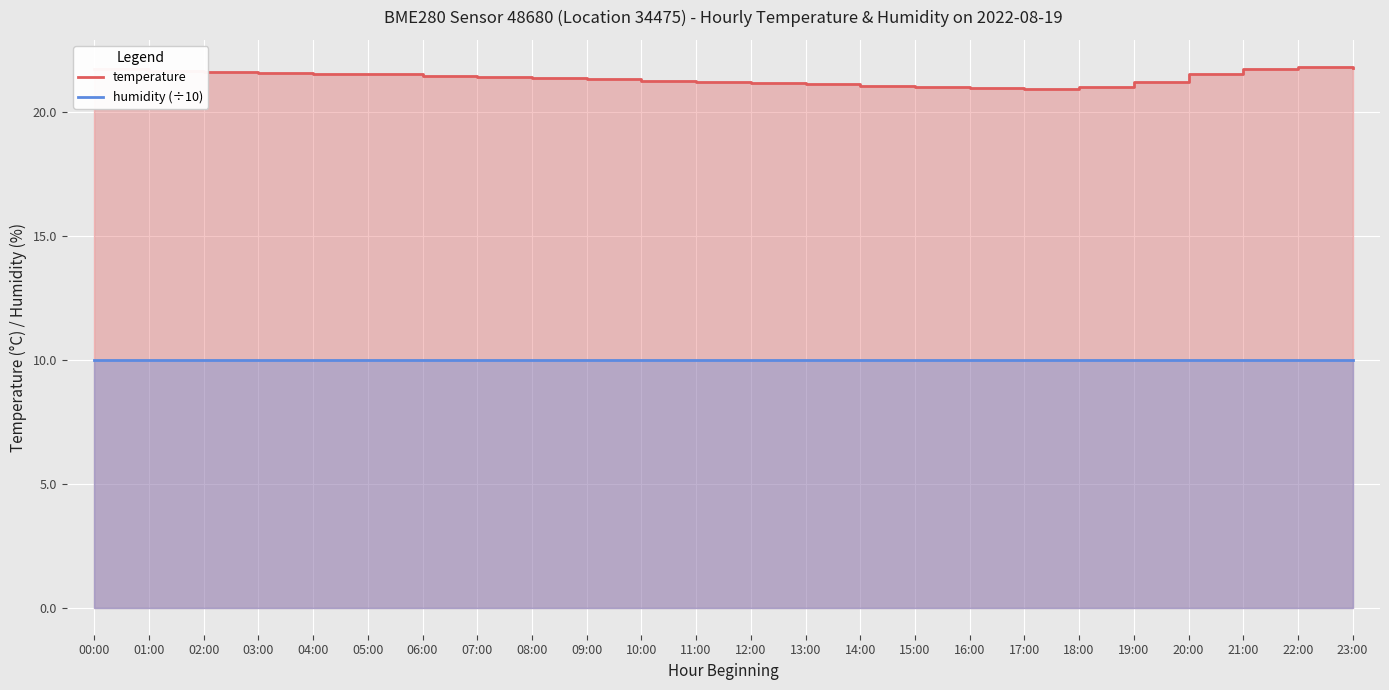

At how many categories does at least one series exceed 19?

24